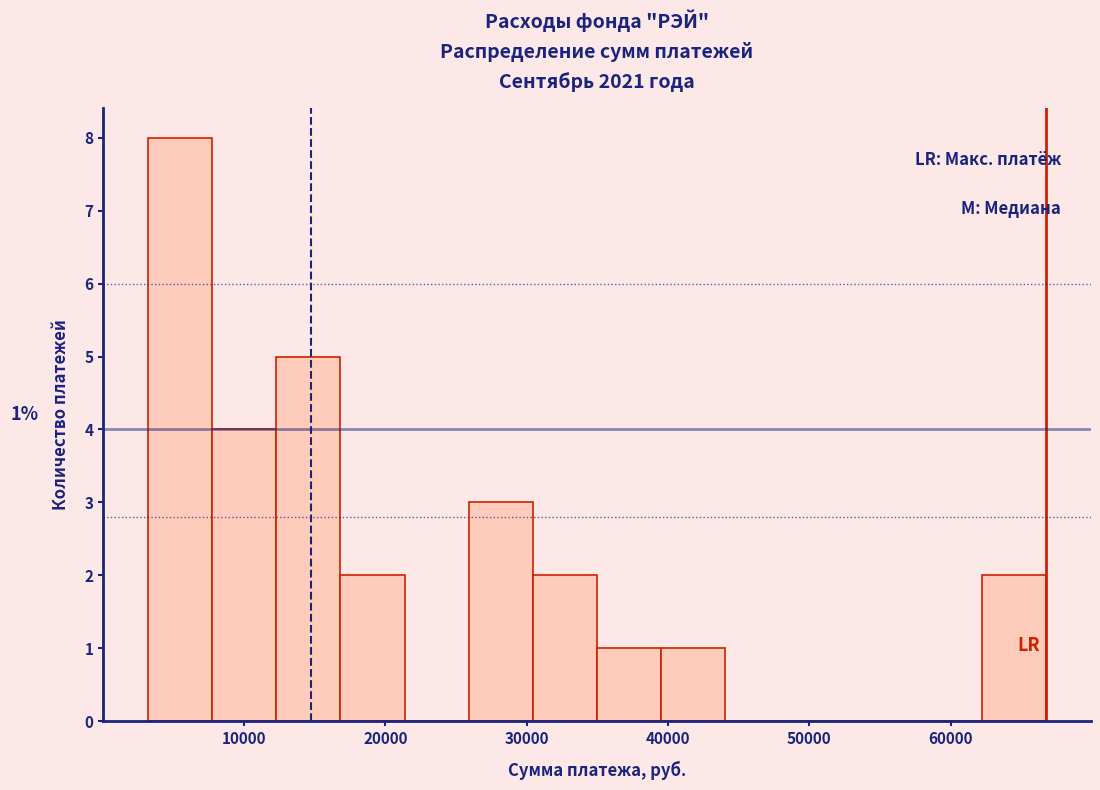

Which range on the x-axis has the tallest bar?

3000 to 8000